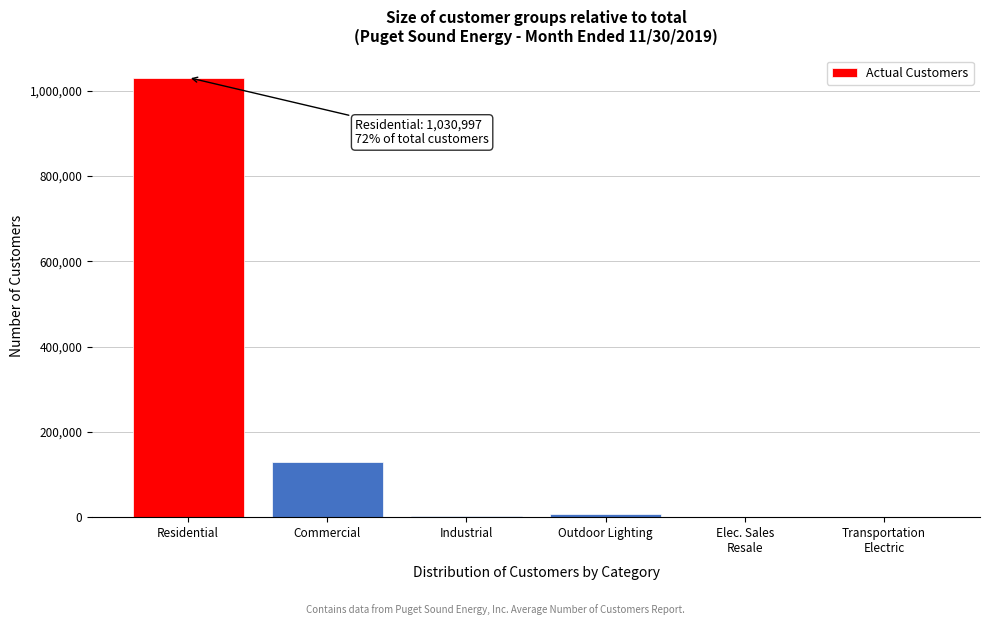

What is the sum of all values?

1172336